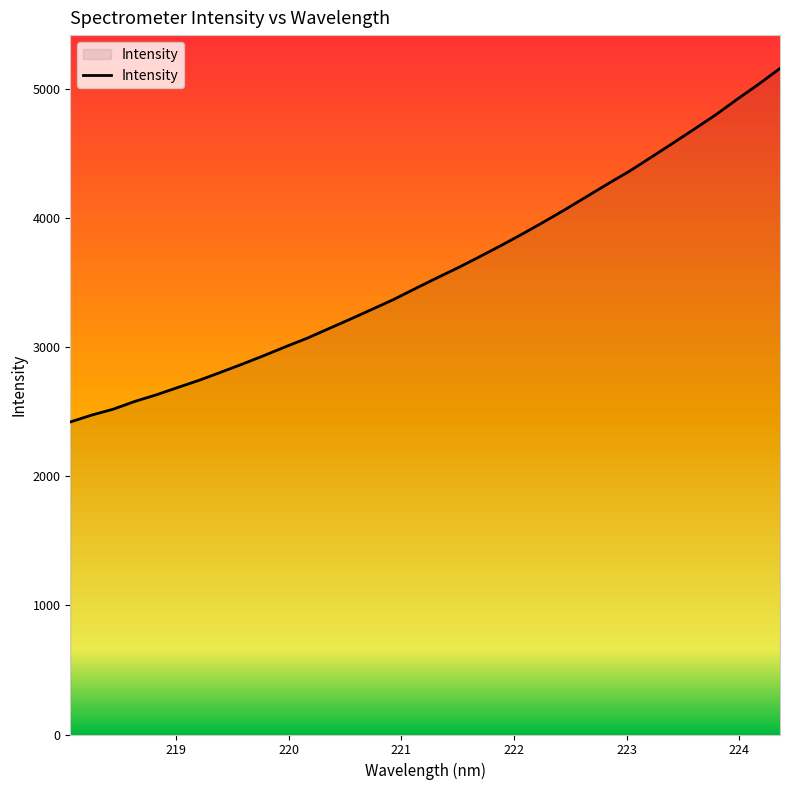

What is the greatest value displayed?

5161.1